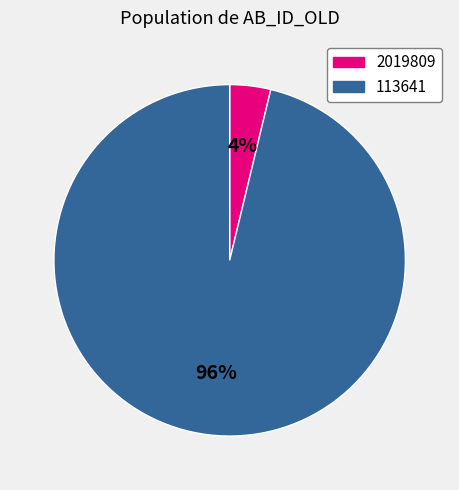

Is it true that 113641 is 82% of the pie?

False